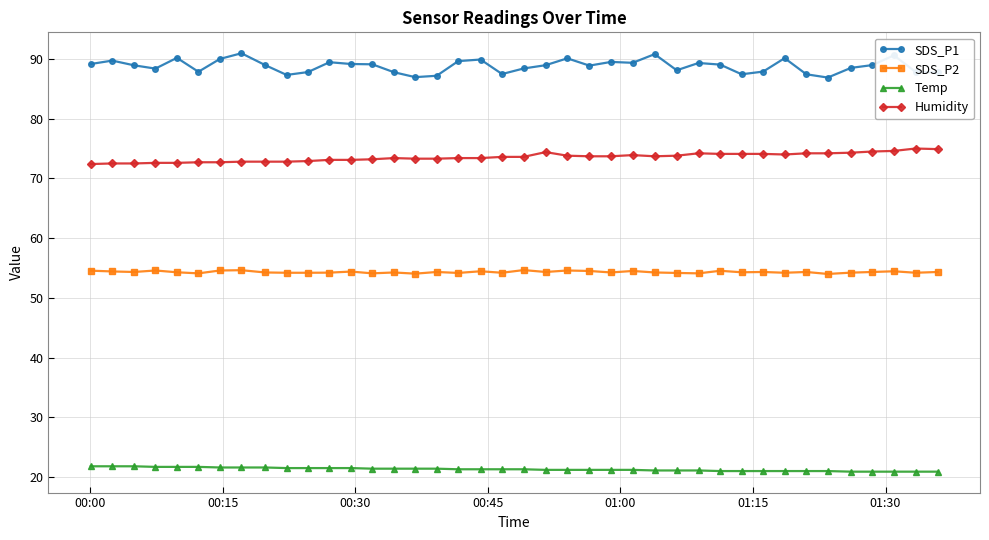

At how many categories does at least one series exceed 45?

40